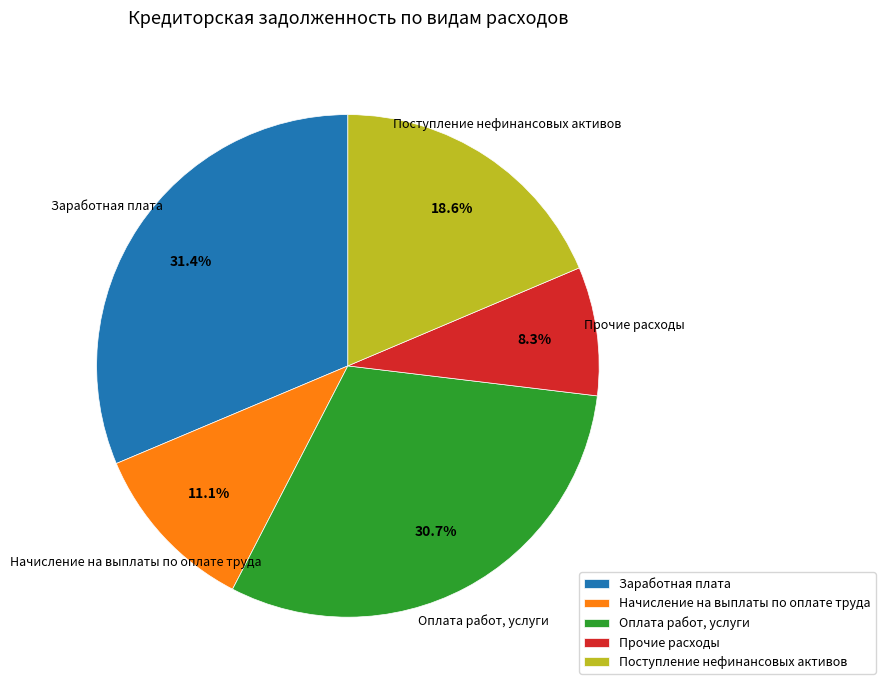

True or false: Заработная плата accounts for 41% of the total.

False